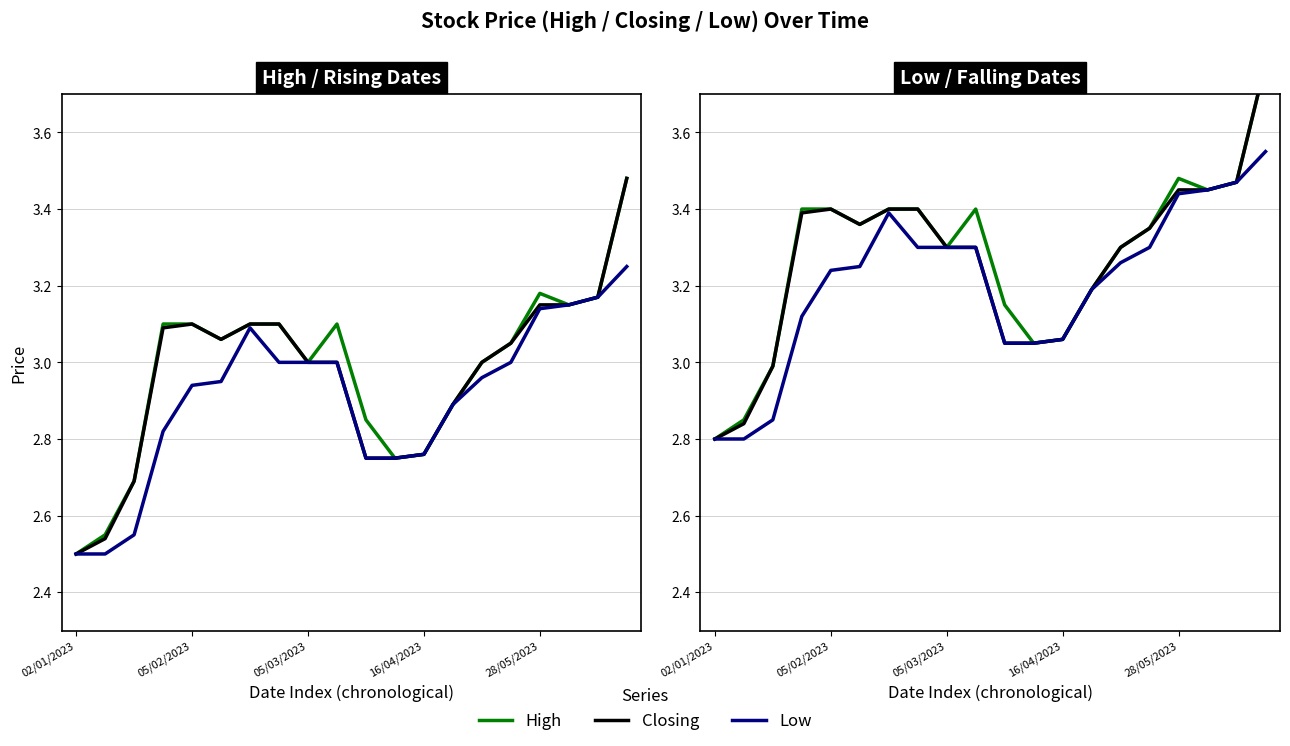

What are all the series names shown in the legend?

High, Closing, Low